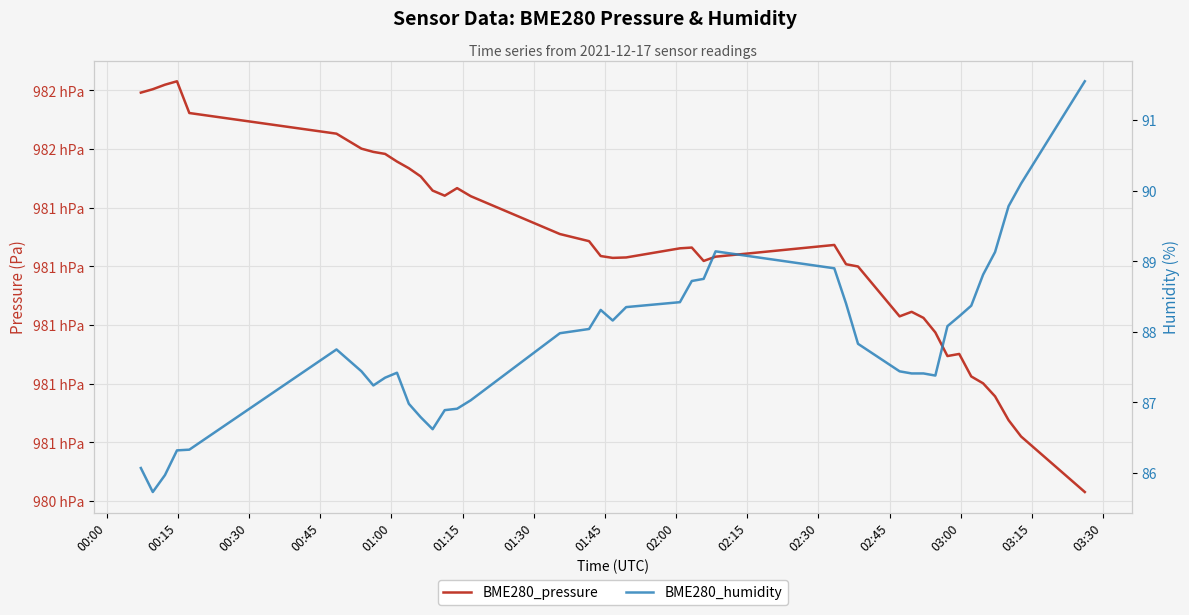

What is the value of the BME280_pressure point at the 1st from the left?

98179.2